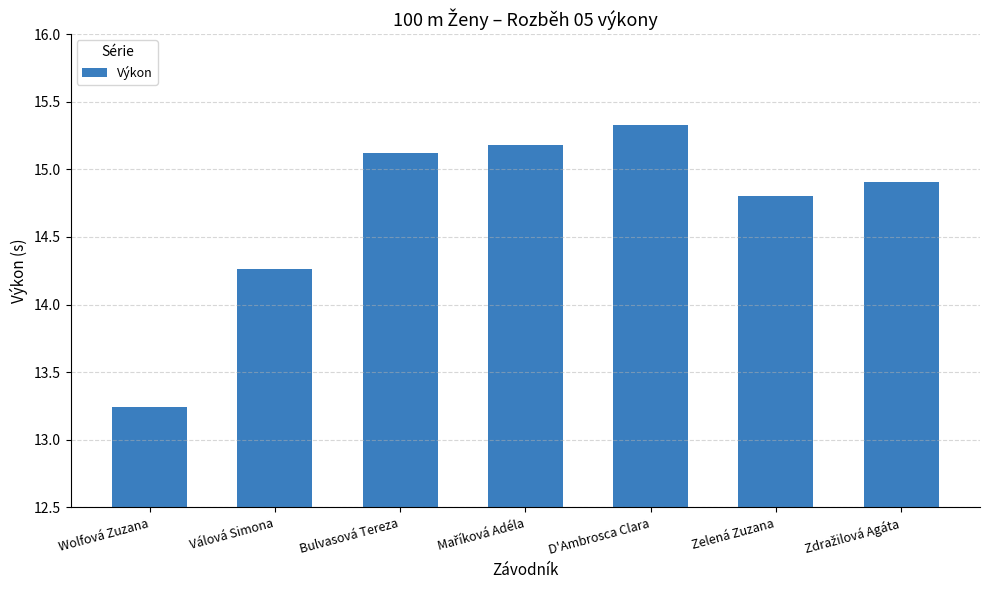

How many bars are there in total?

7